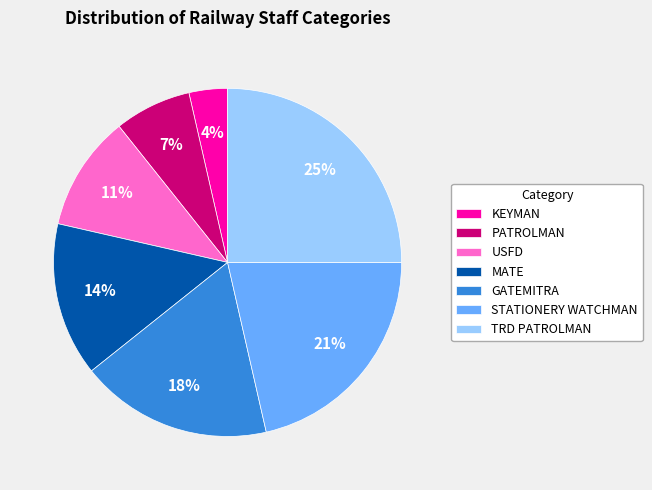

What is the smallest slice in the pie chart?

KEYMAN